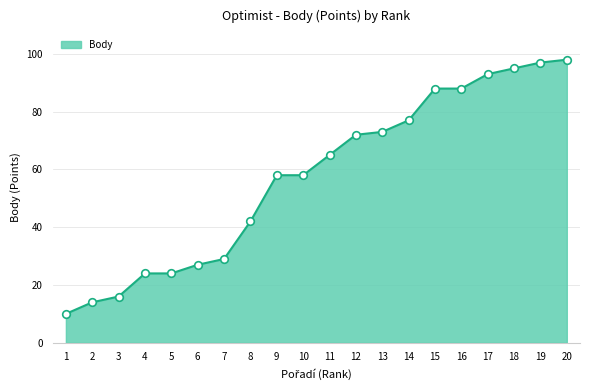

Approximately how many times larger is the value at 19 compared to 6?

3.6